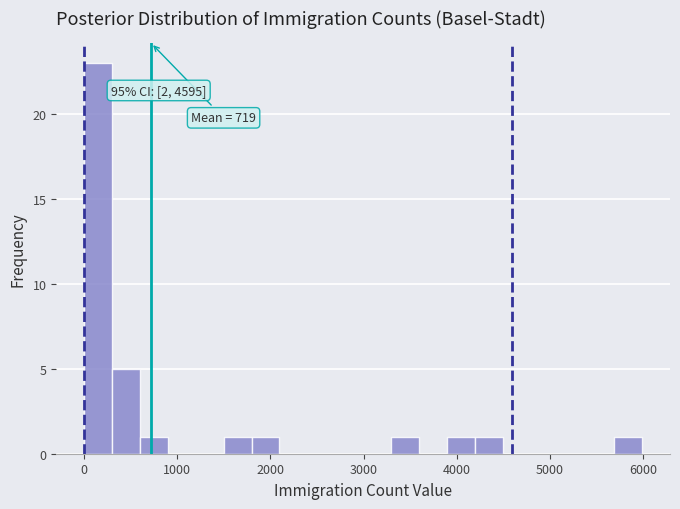

Read against the x-axis, roughly where is the centre of the tallest bar?

200